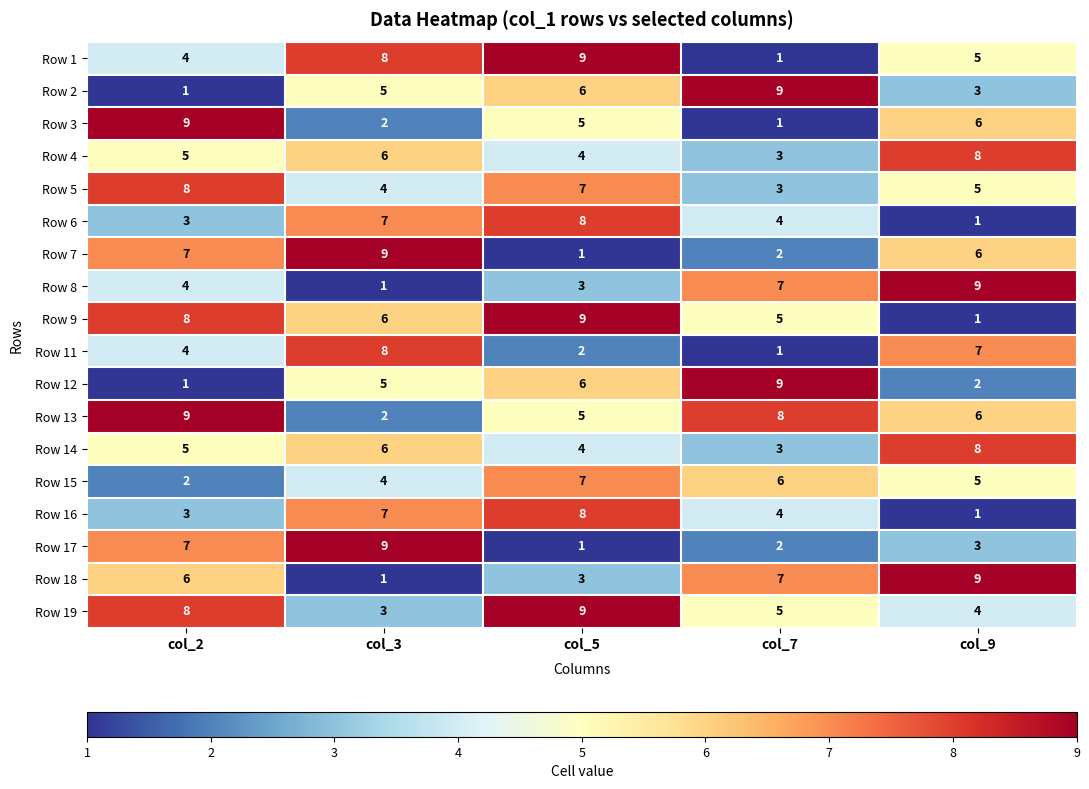

How many data points does each series have?

5